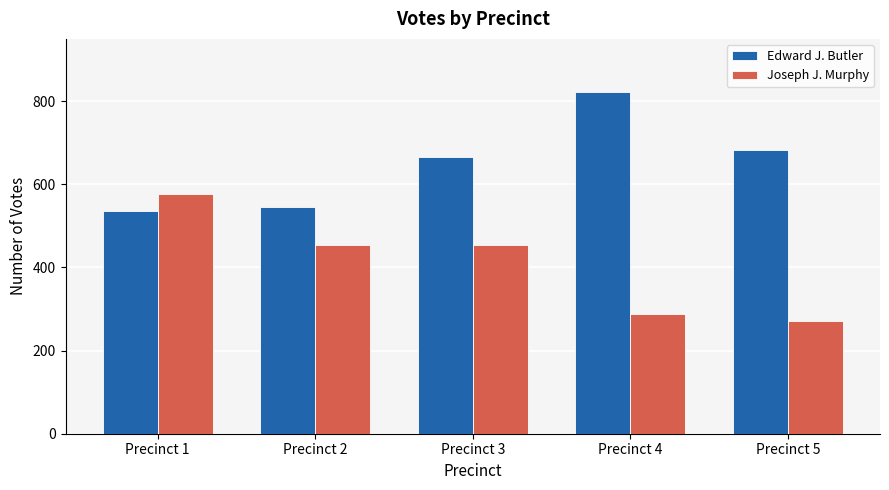

Which series has the widest spread of values?

Joseph J. Murphy